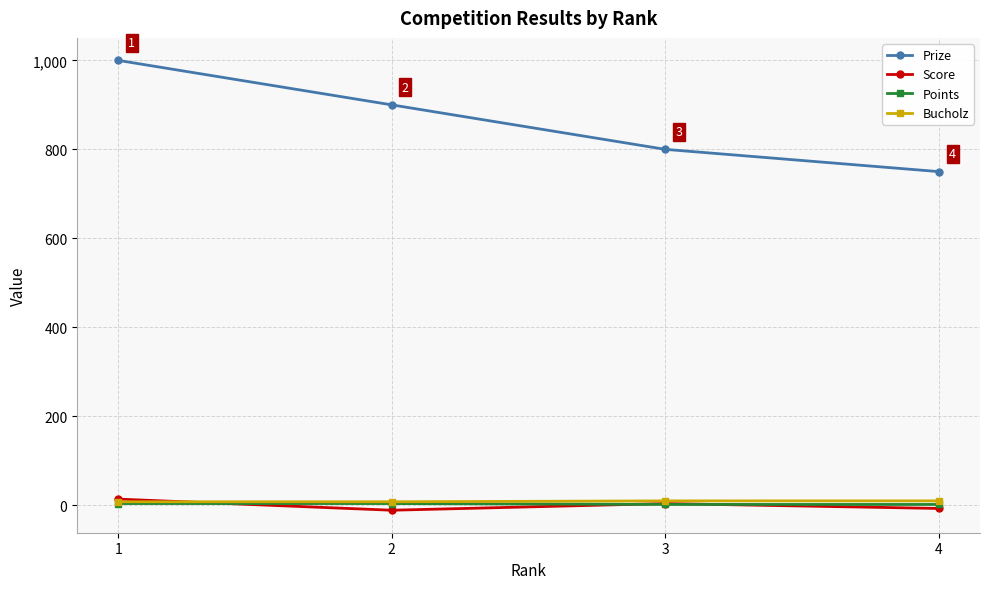

Which series has the largest total across all categories?

Prize